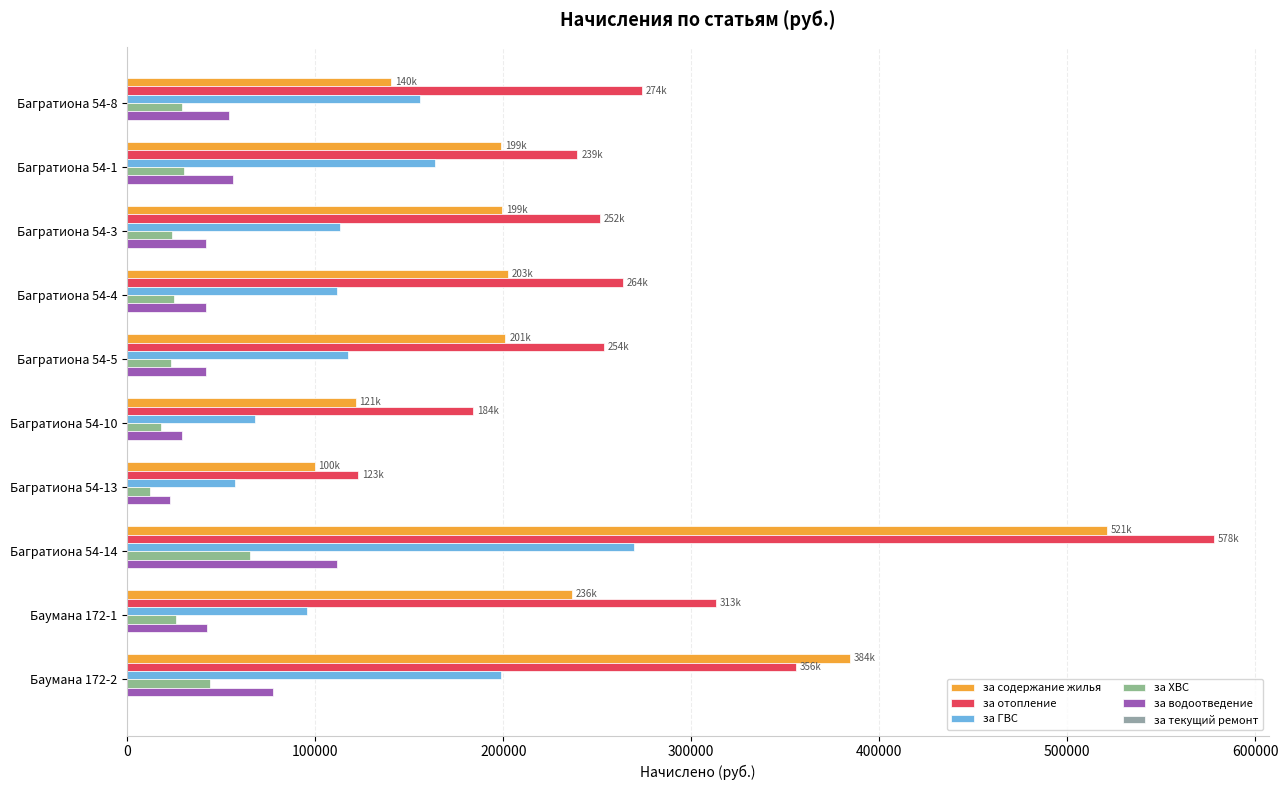

At which category is the sum across all series the highest?

Багратиона 54-14